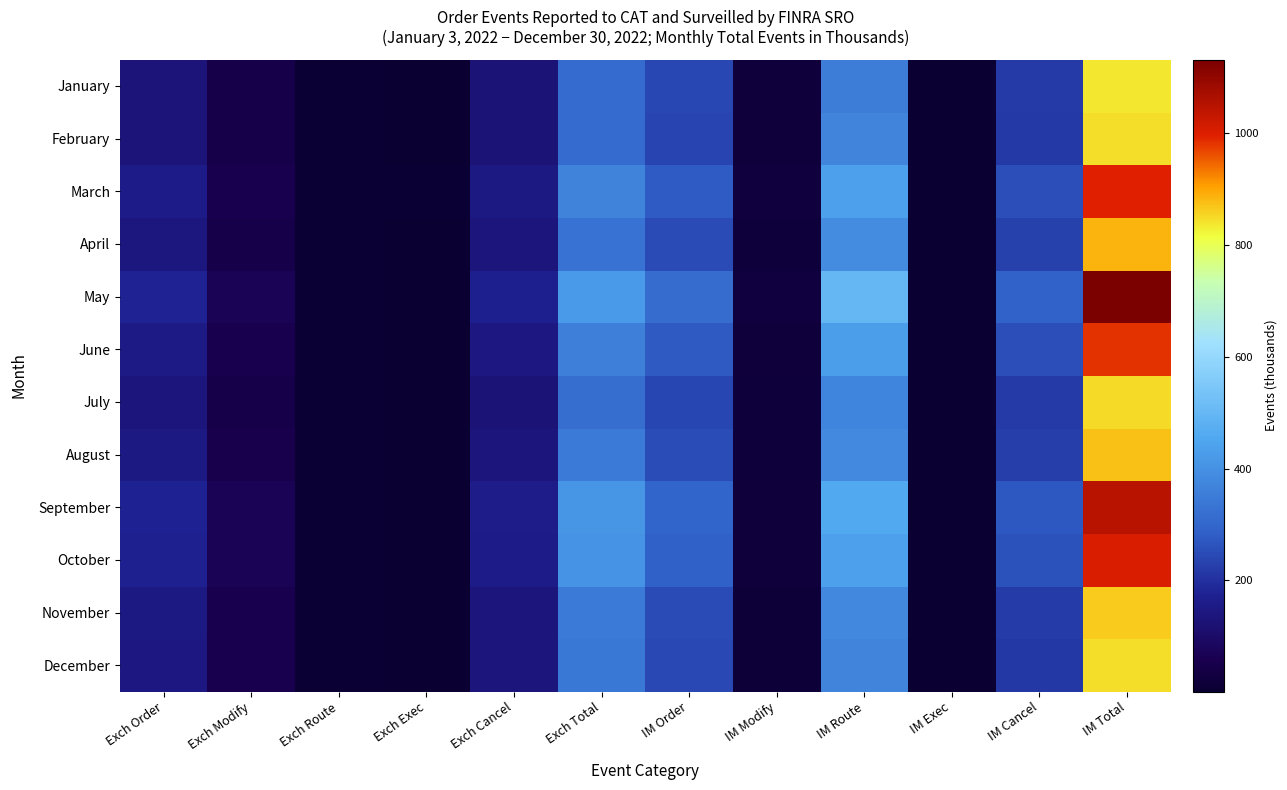

What is the maximum value shown in the chart?

1131.5